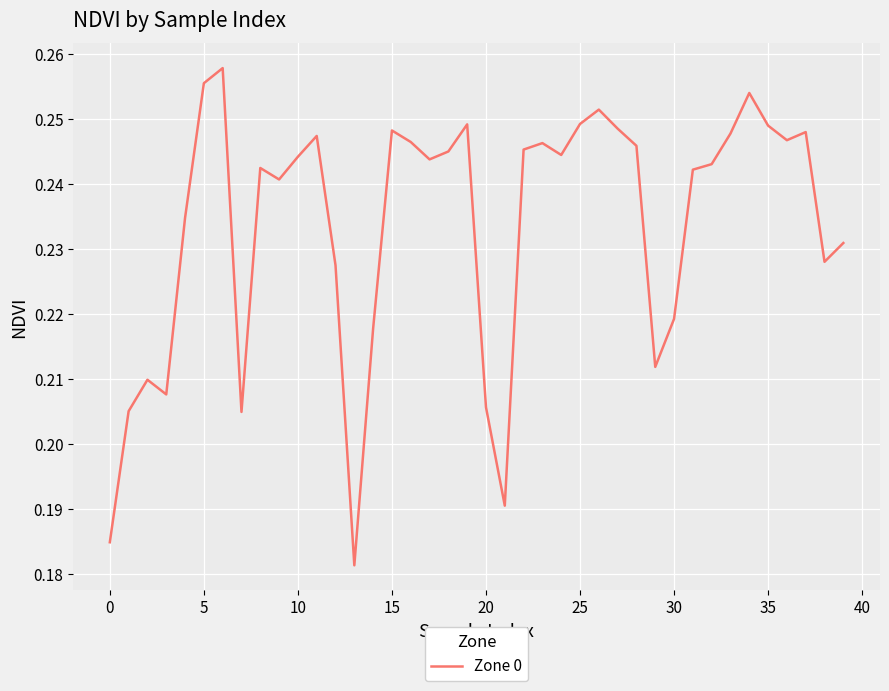

How many lines are shown in the chart?

1